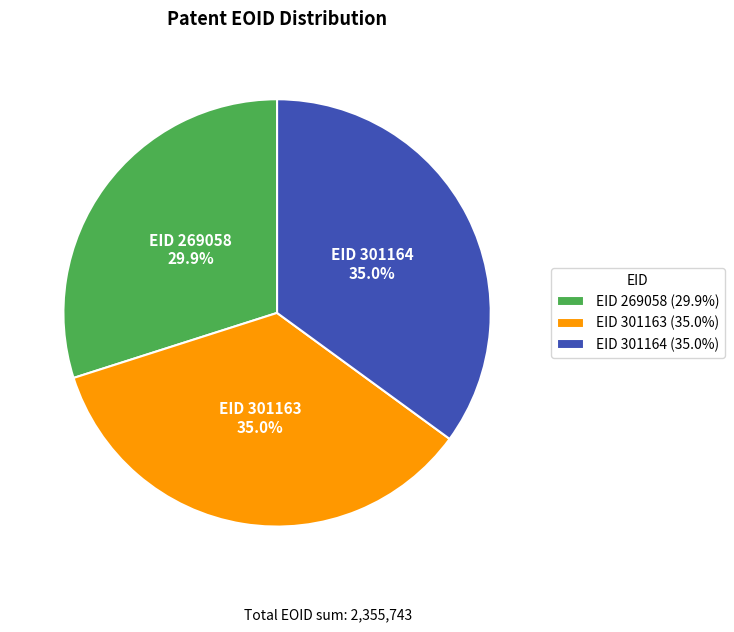

Between EID 301164 (35.0%) and EID 269058 (29.9%), which is larger?

EID 301164 (35.0%)